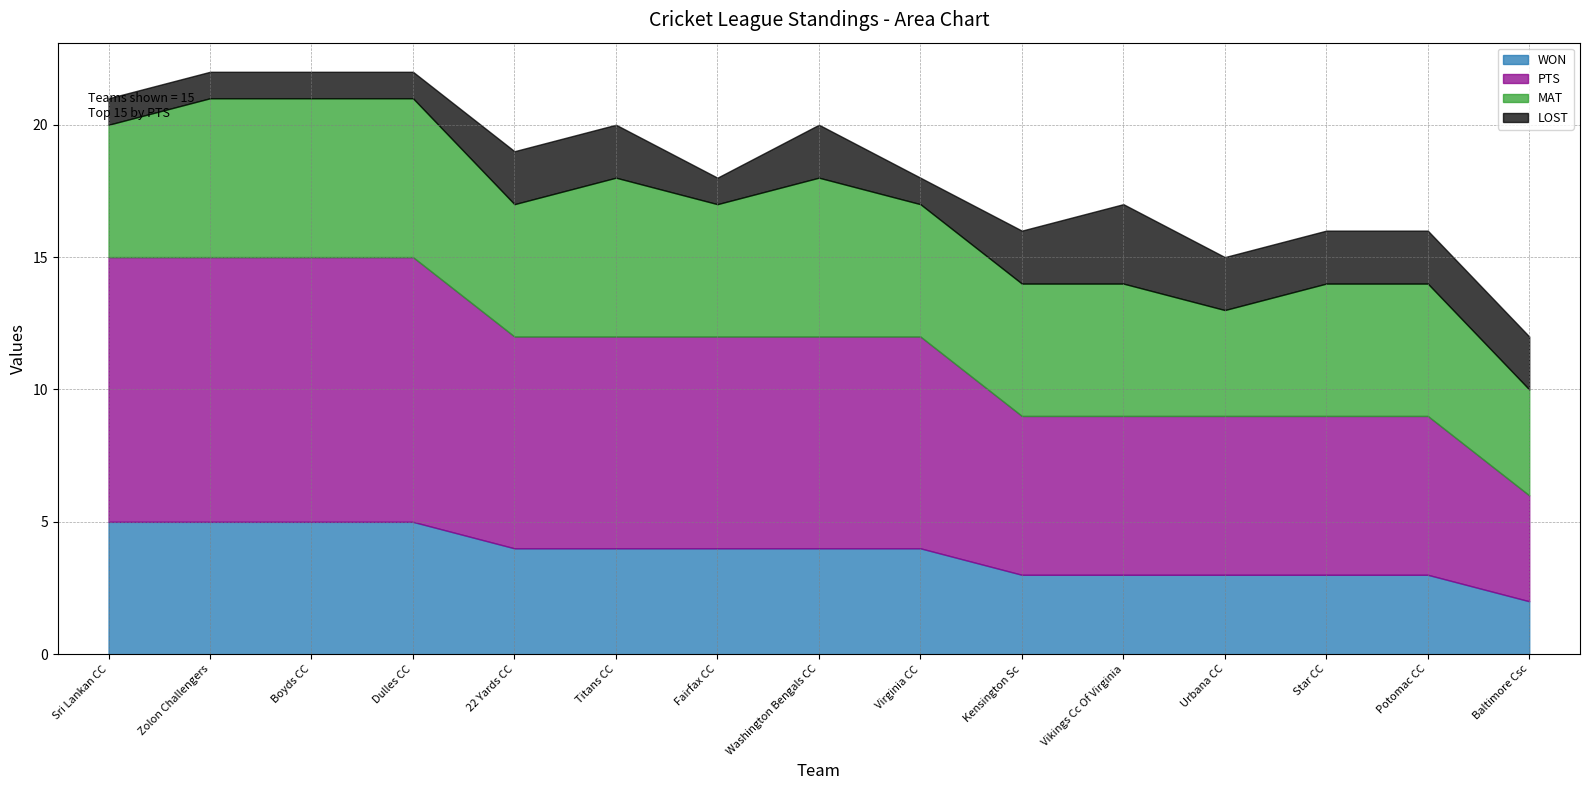

Reading right to left, list all the values displayed in this chart.

WON: 2	3	3	3	3	3	4	4	4	4	4	5	5	5	5
PTS: 4	6	6	6	6	6	8	8	8	8	8	10	10	10	10
MAT: 4	5	5	4	5	5	5	6	5	6	5	6	6	6	5
LOST: 2	2	2	2	3	2	1	2	1	2	2	1	1	1	1